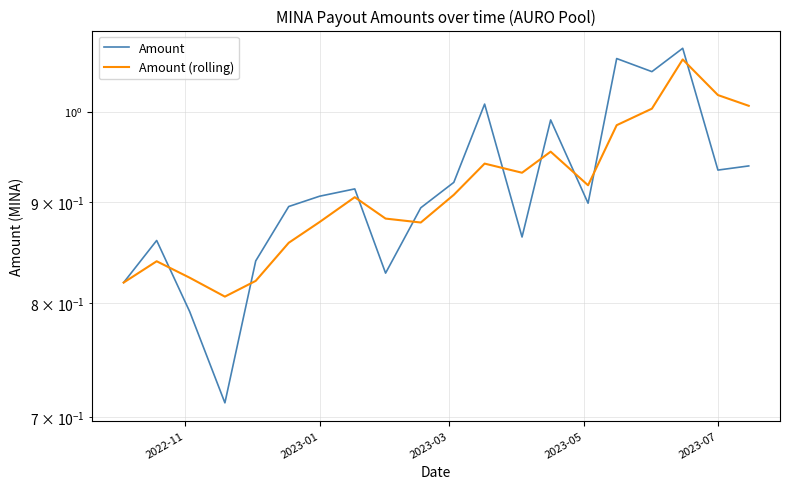

True or false: Amount has more than 2 points higher than both neighbors.

True